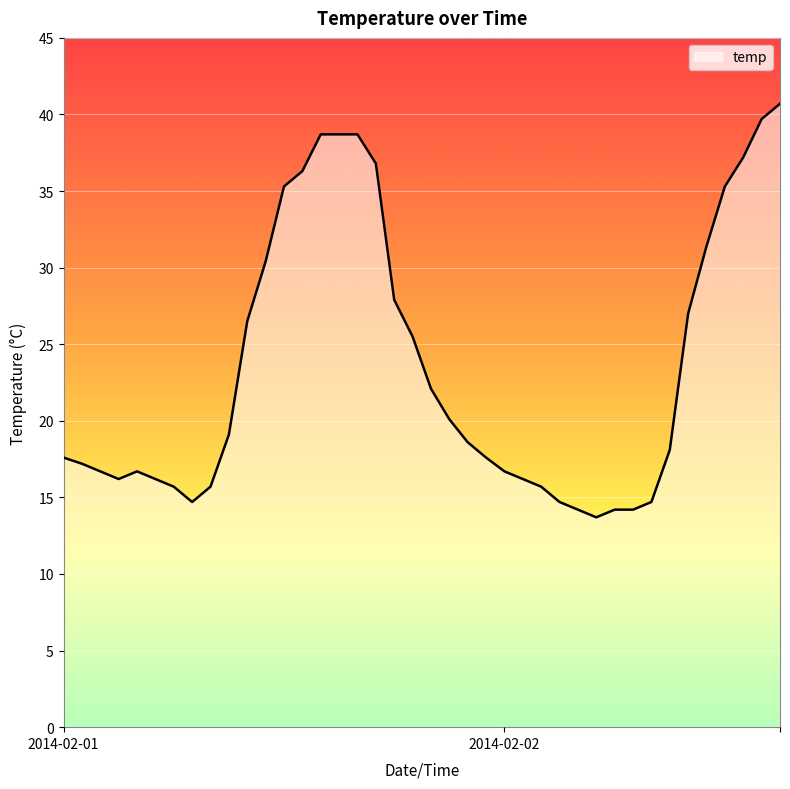

What is the greatest value displayed?

40.7